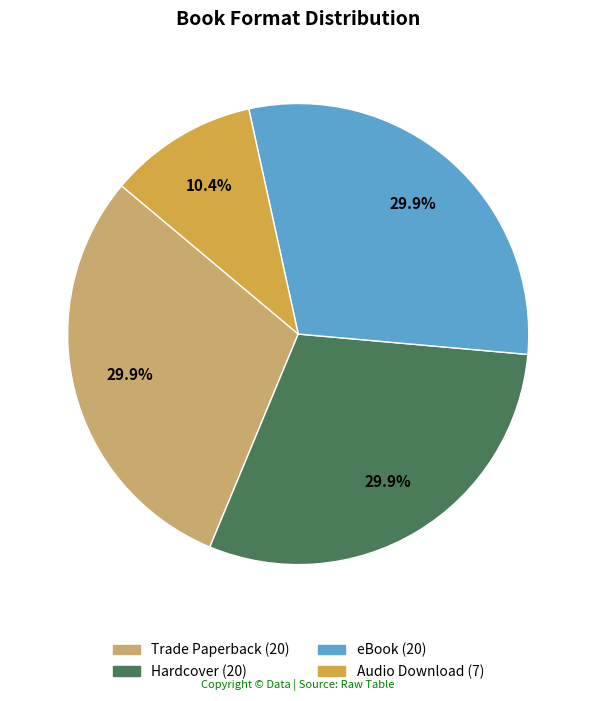

What is the smallest slice in the pie chart?

Audio Download